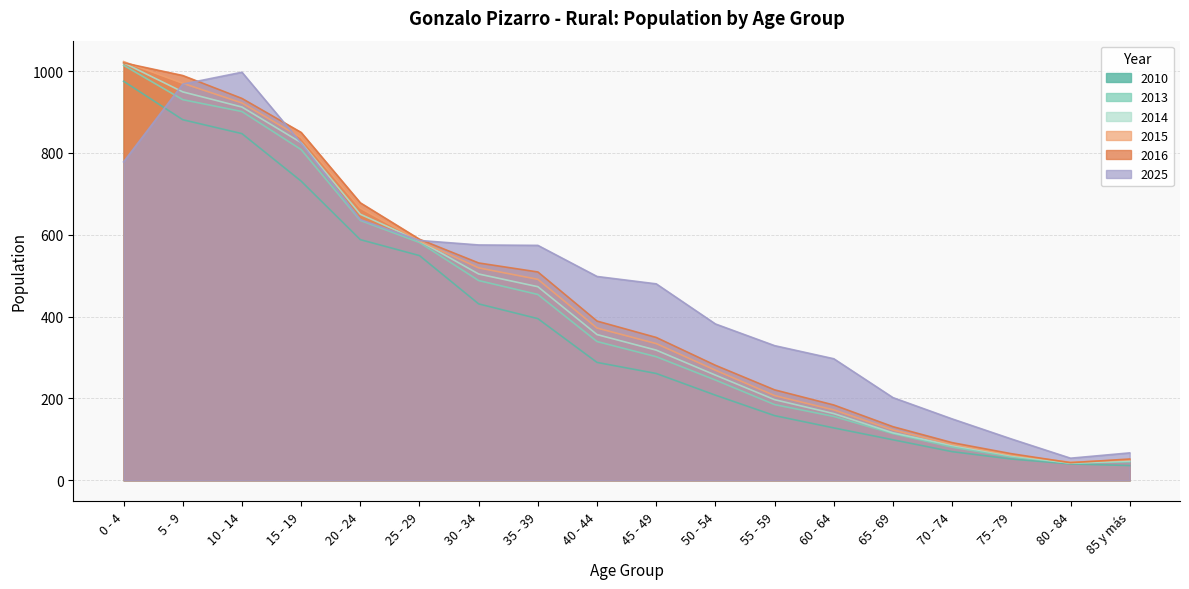

Is it true that 2016 equals 65 at 55 - 59?

False